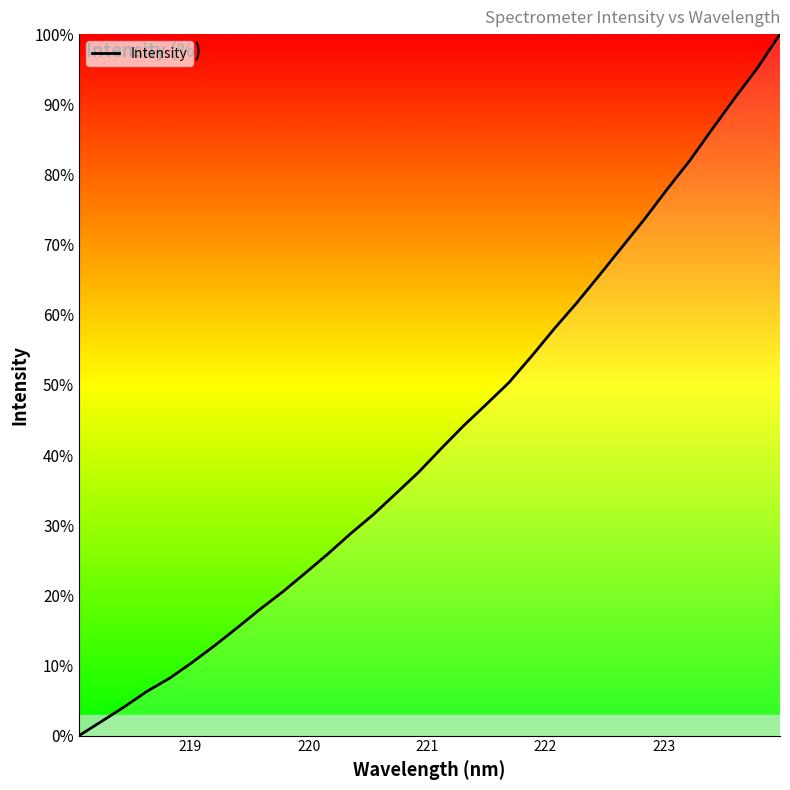

What is the difference between the maximum and minimum values?

100.0